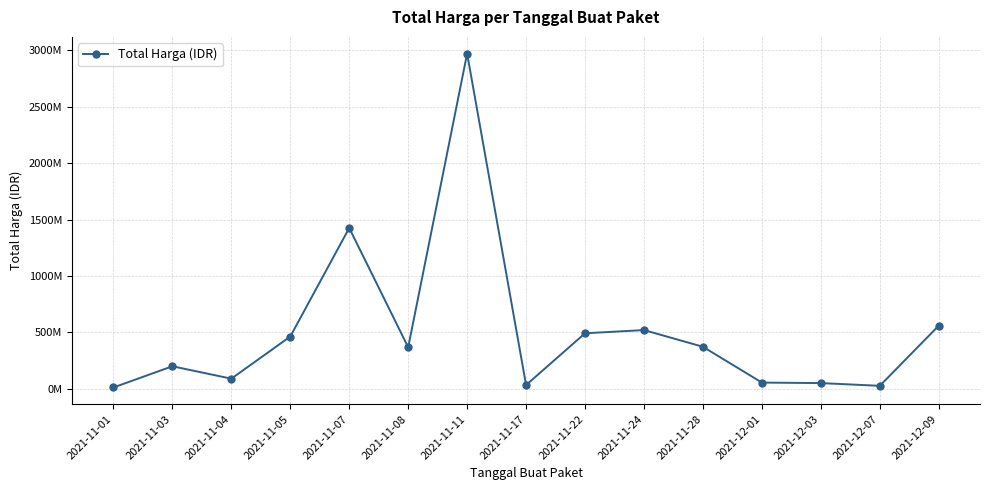

What is the value of the 10th point from the left?

521334200